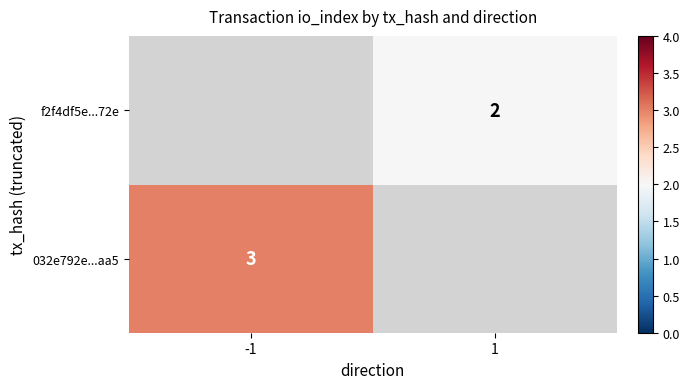

The value of 032e792e...aa5 at -1 is 3. True or false?

True